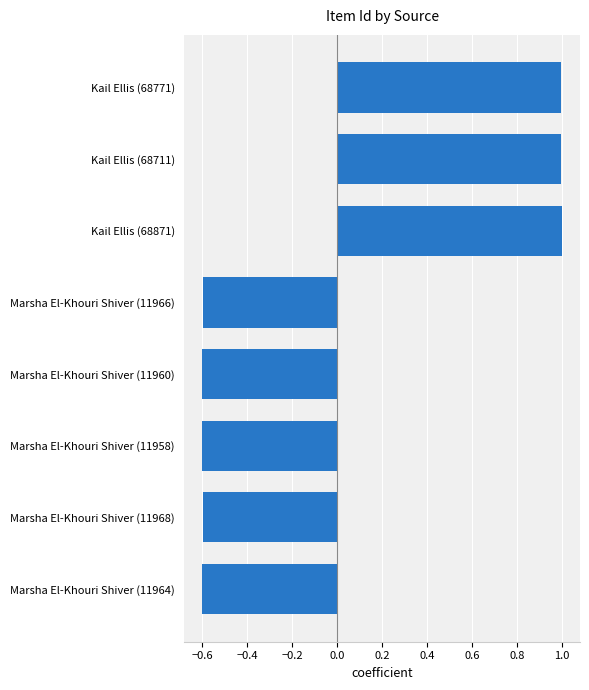

Which has a higher value, Marsha El-Khouri Shiver (11968) or Kail Ellis (68711)?

Kail Ellis (68711)